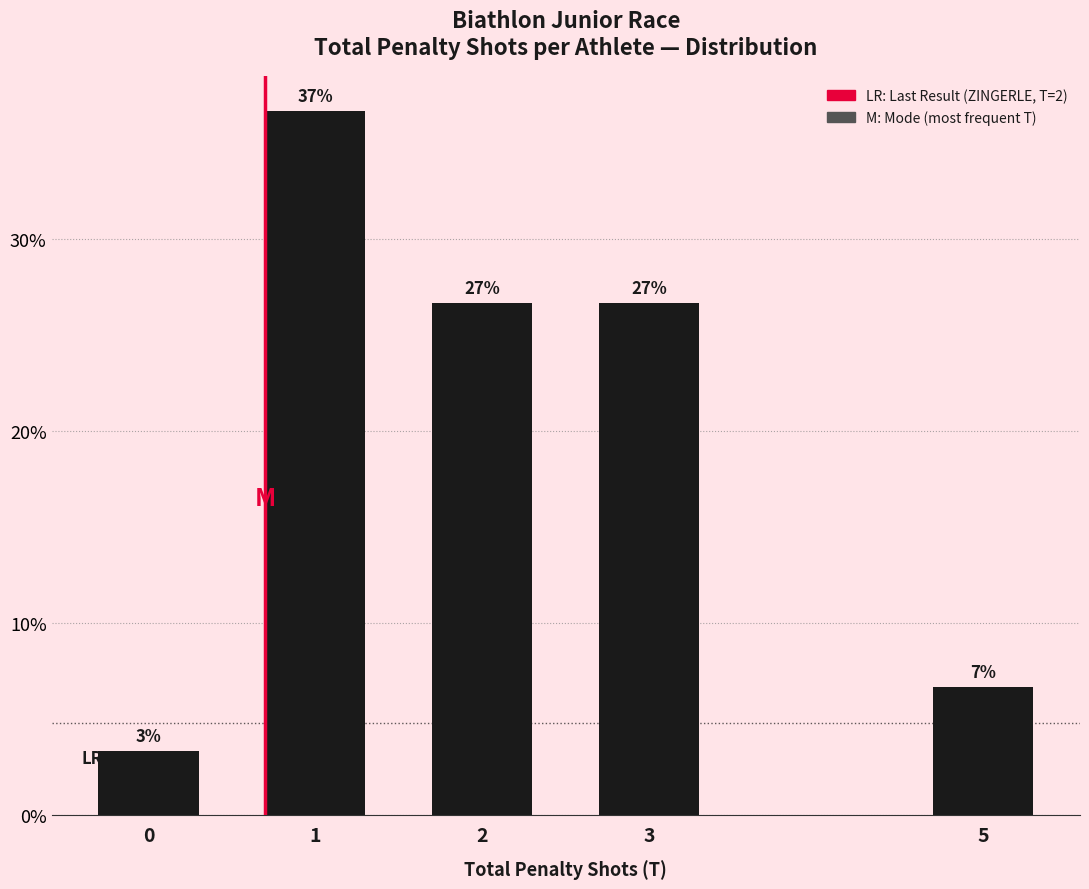

True or false: the data shows 36.7 at 1.

True